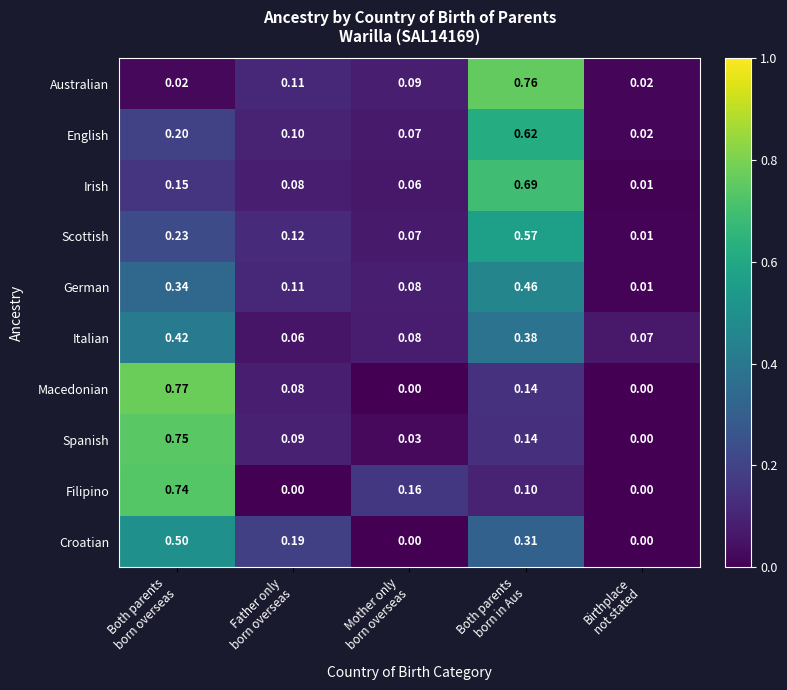

Rank the series by their maximum value, from lowest to highest.

Italian, German, Croatian, Scottish, English, Irish, Filipino, Spanish, Australian, Macedonian